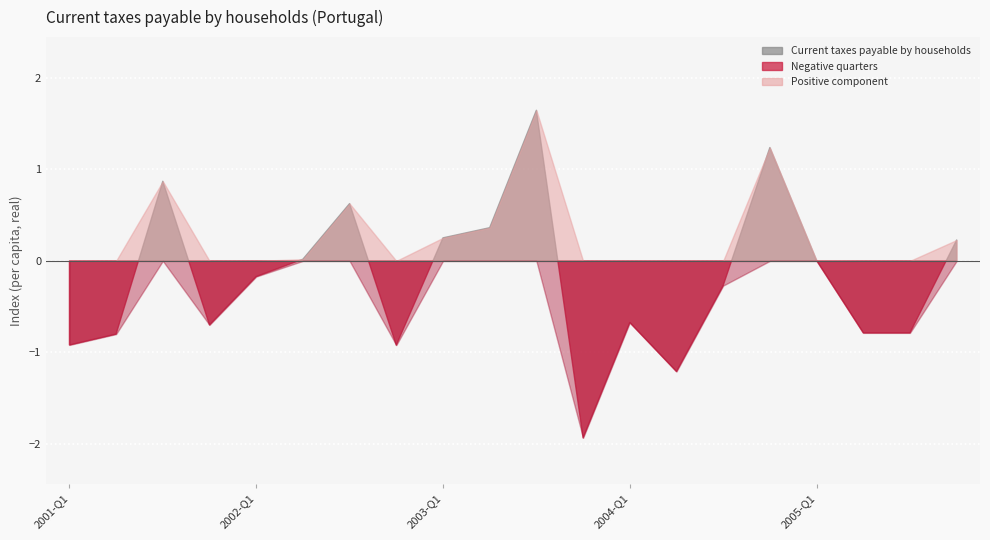

True or false: Negative component has a value of -1.9 at 2003-Q4.

True